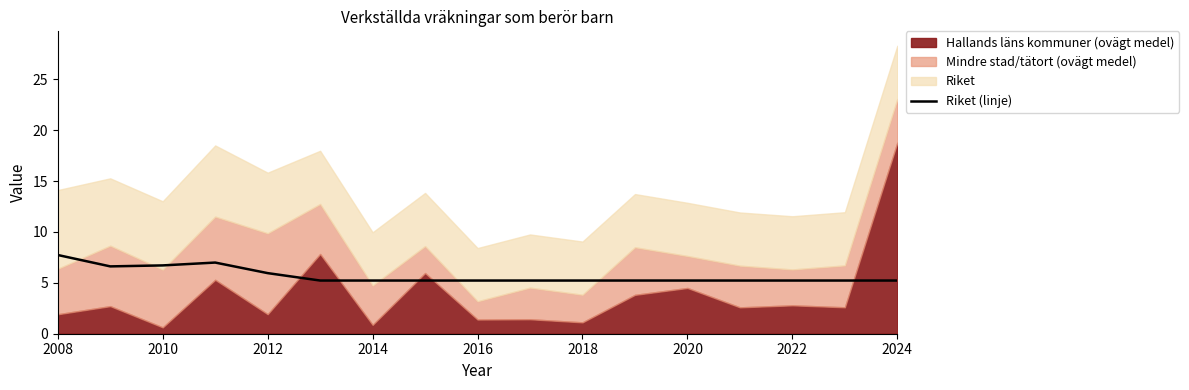

At which label does Riket (linje) reach its peak?

2008